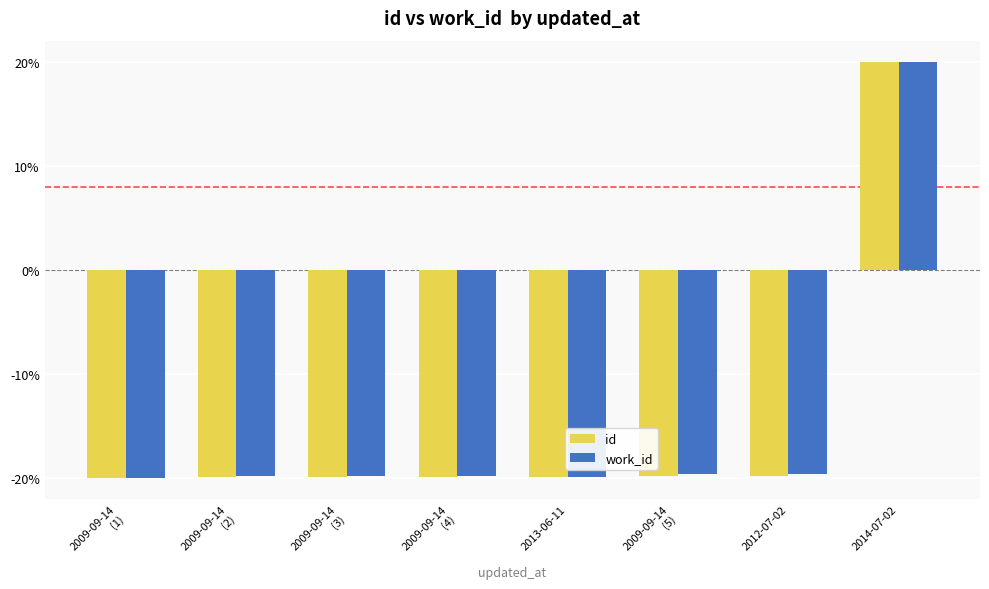

Which series changed the most between 2009-09-14
(3) and 2014-07-02?

id